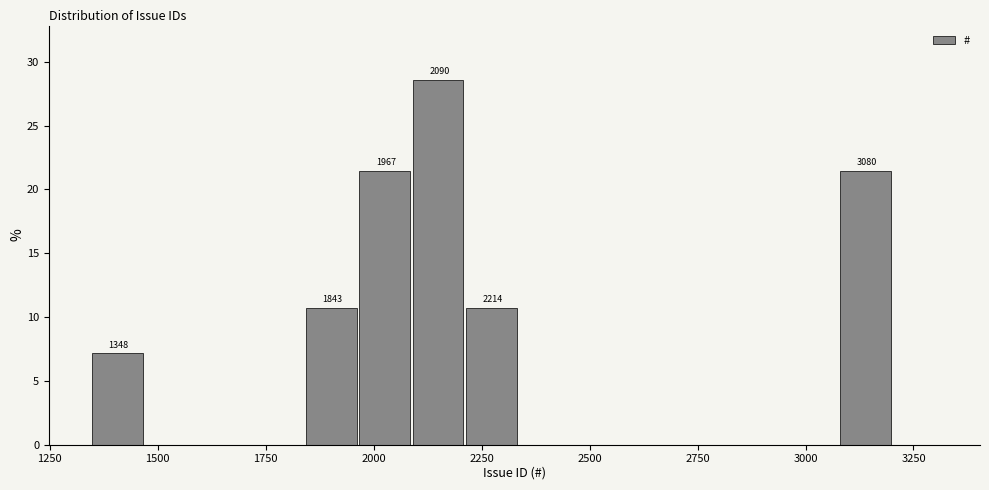

Around what value on the x-axis is the tallest bar? Give the approximate position of its centre, as read against the axis.

2150